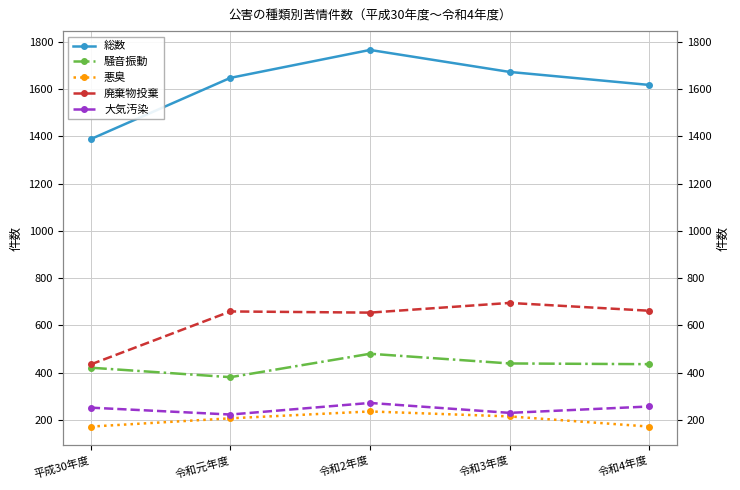

Is the value of 廃棄物投棄 at 令和3年度 greater than the value of 騒音振動 at 令和2年度?

Yes